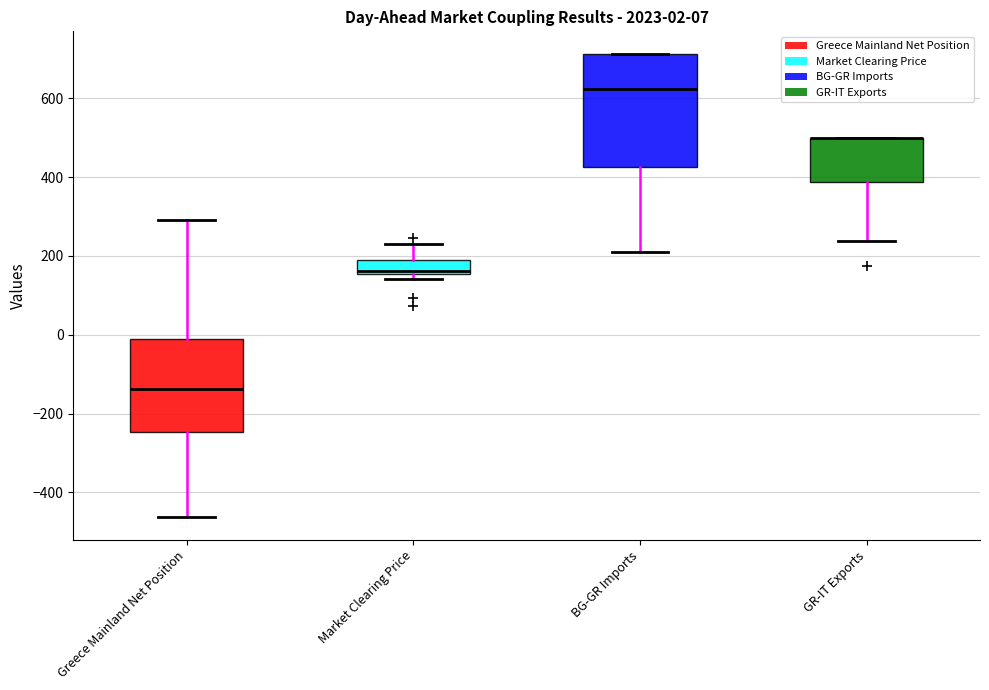

Which box is the tallest, from its lower edge to its upper edge?

BG-GR Imports